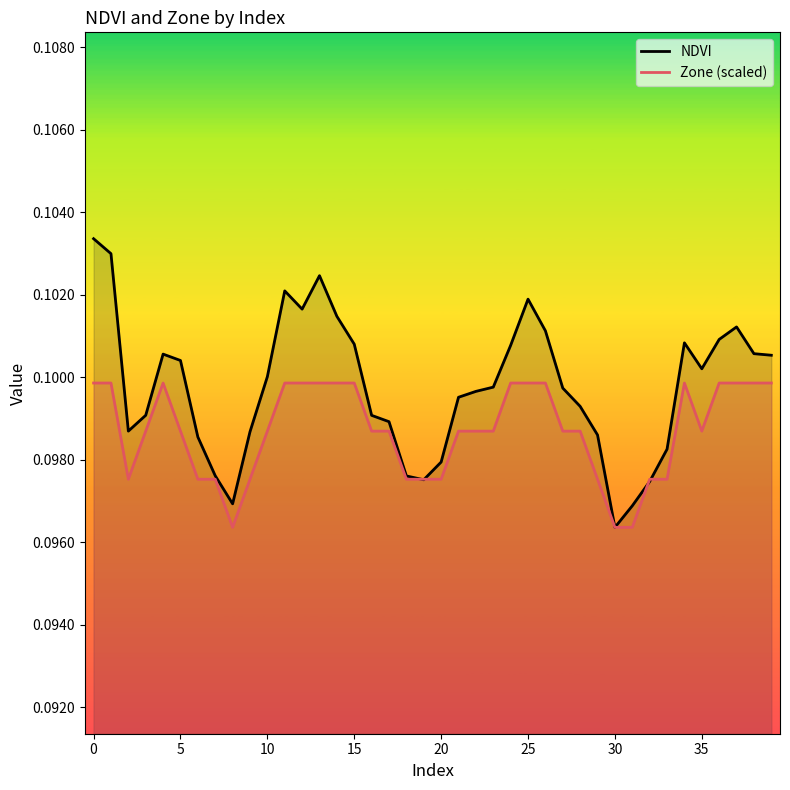

How many intersections are there between NDVI and Zone (scaled)?

4